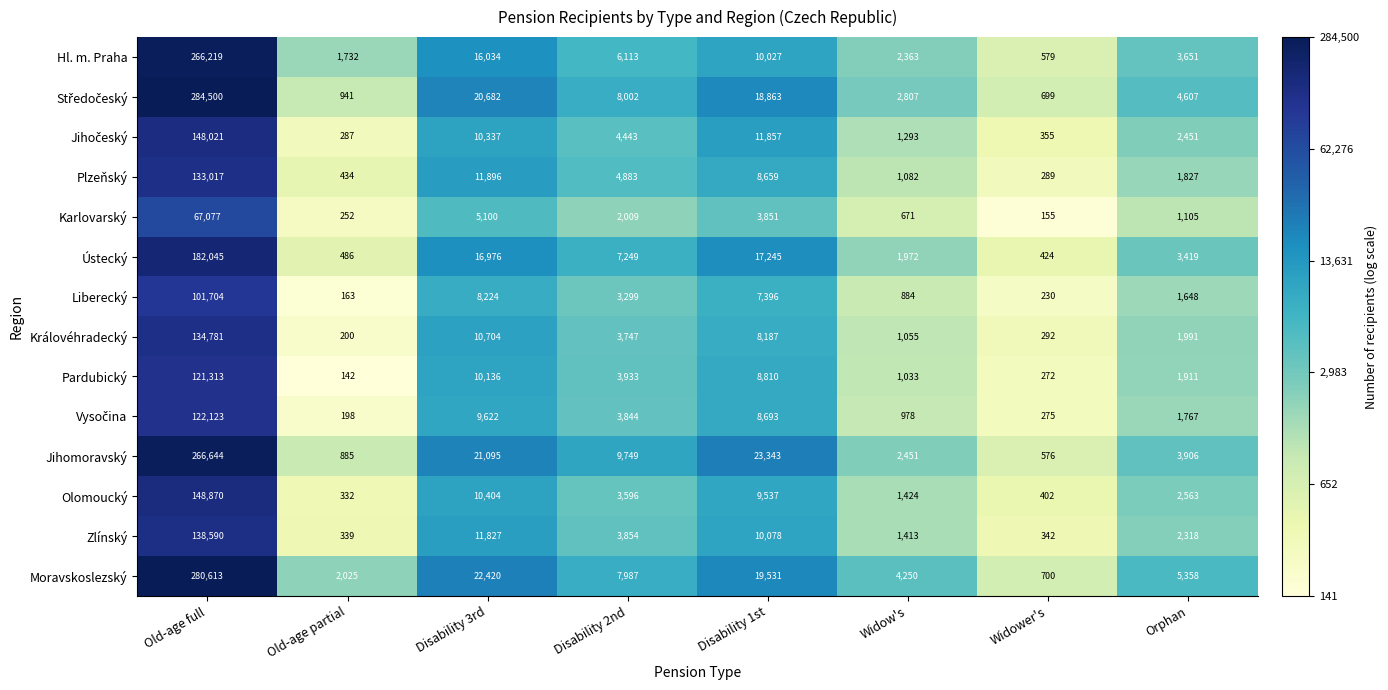

What is the difference between the maximum and minimum values in the Moravskoslezský series?

279913